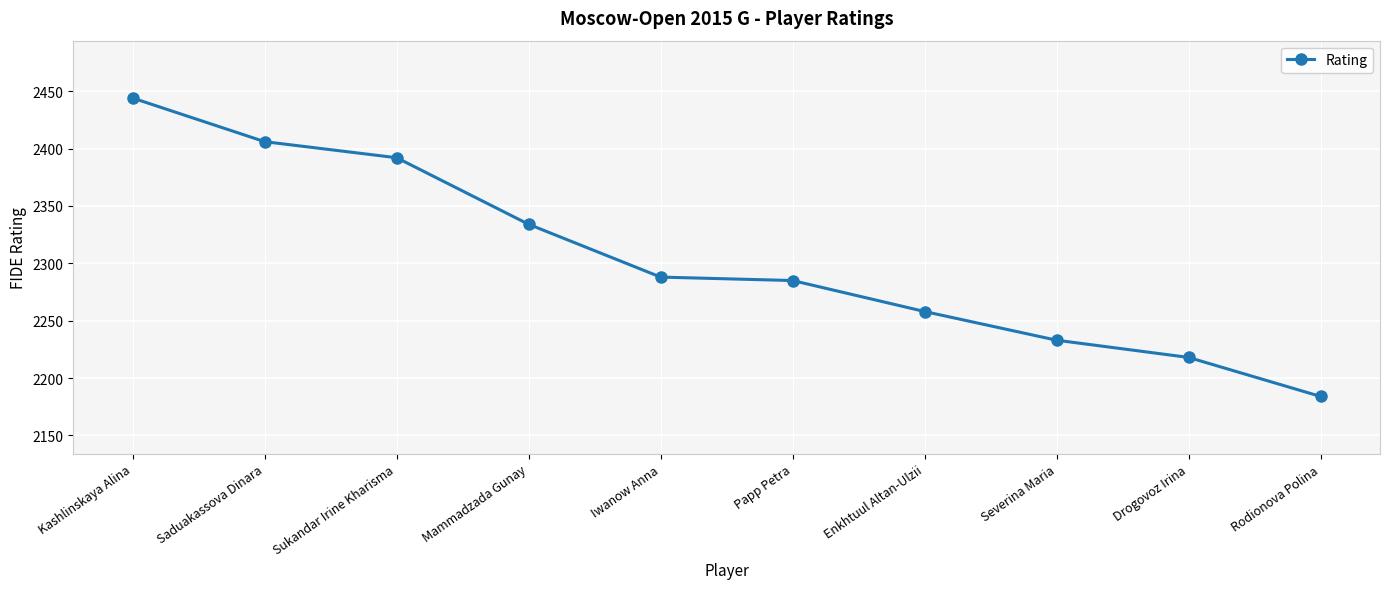

Which category has the highest value across all series?

Kashlinskaya Alina